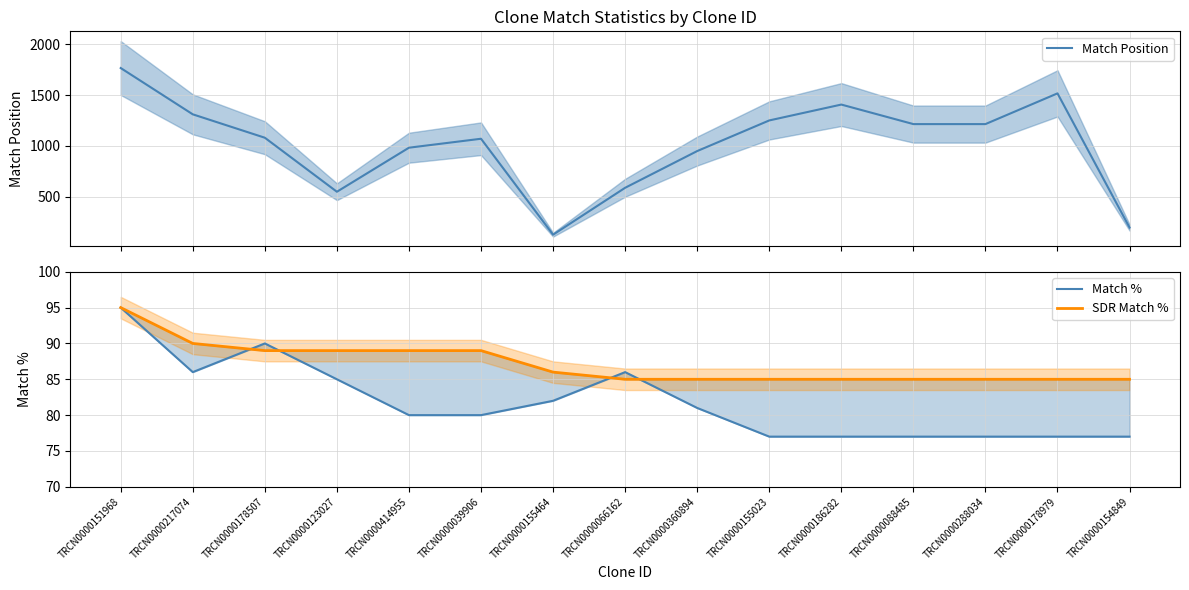

After their last crossing, which series has the higher values: Match % or SDR Match %?

SDR Match %